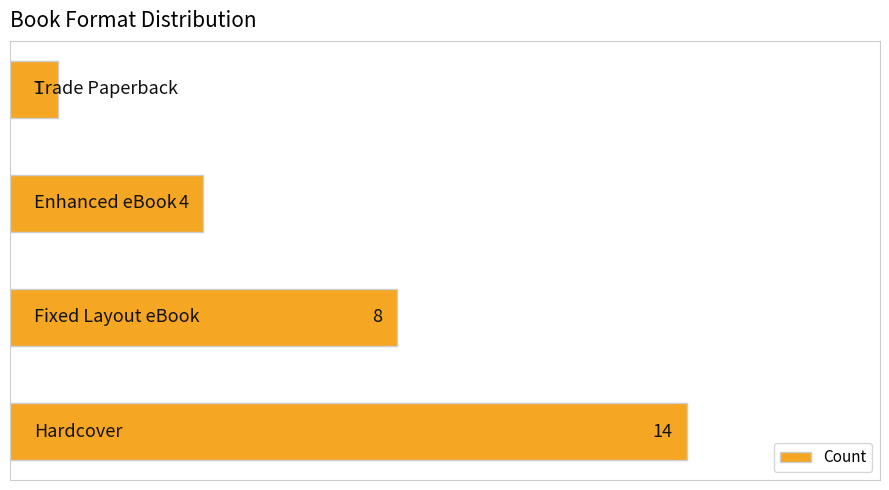

What is the greatest value displayed?

14